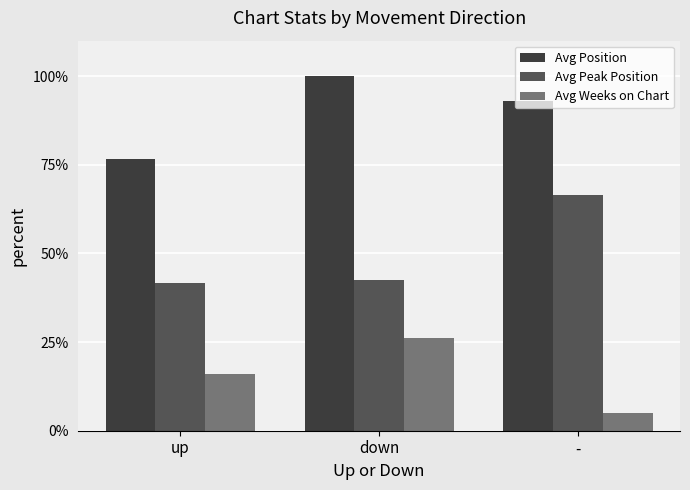

At which category is the sum across all series the highest?

down